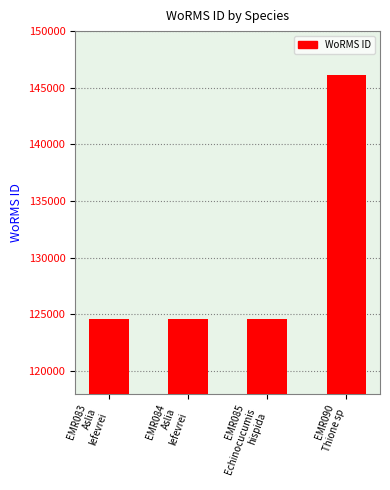

What is the greatest value displayed?

146116